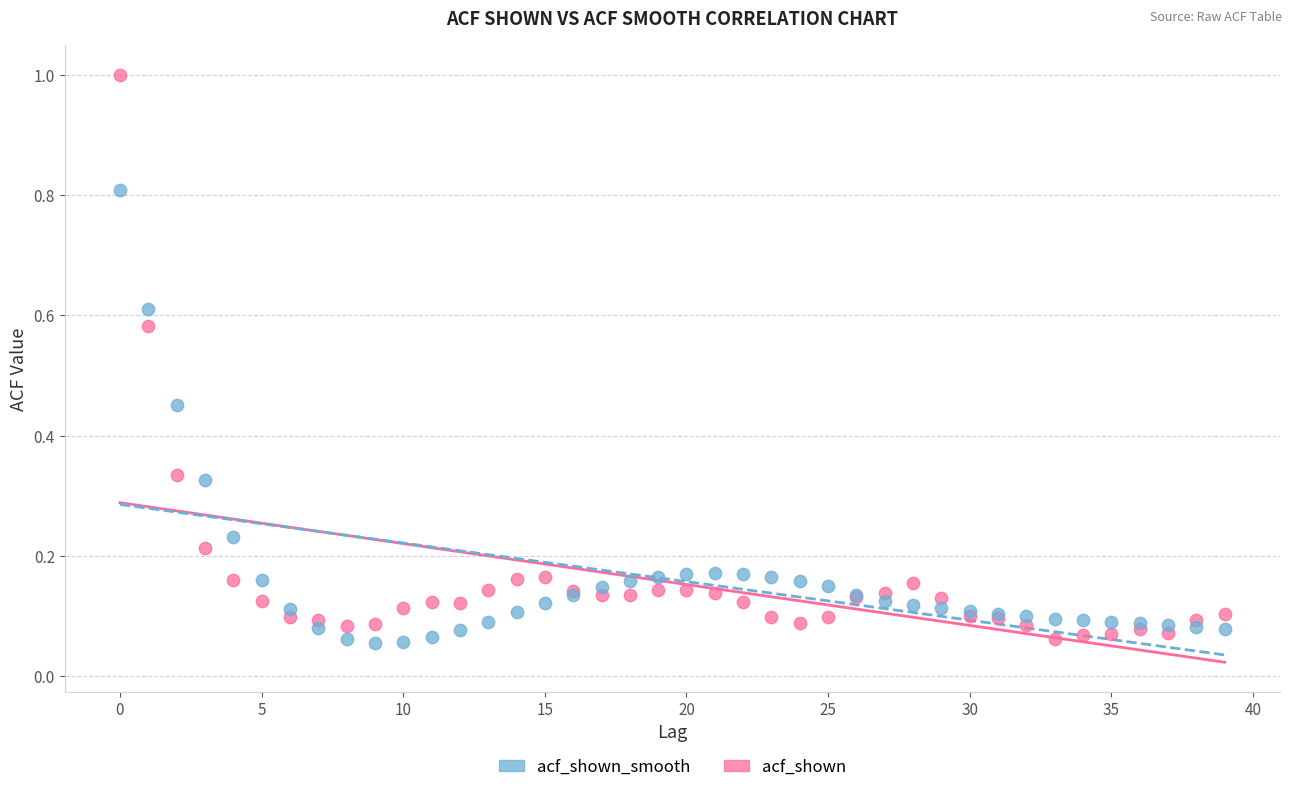

Which series contains the highest Y value?

acf_shown